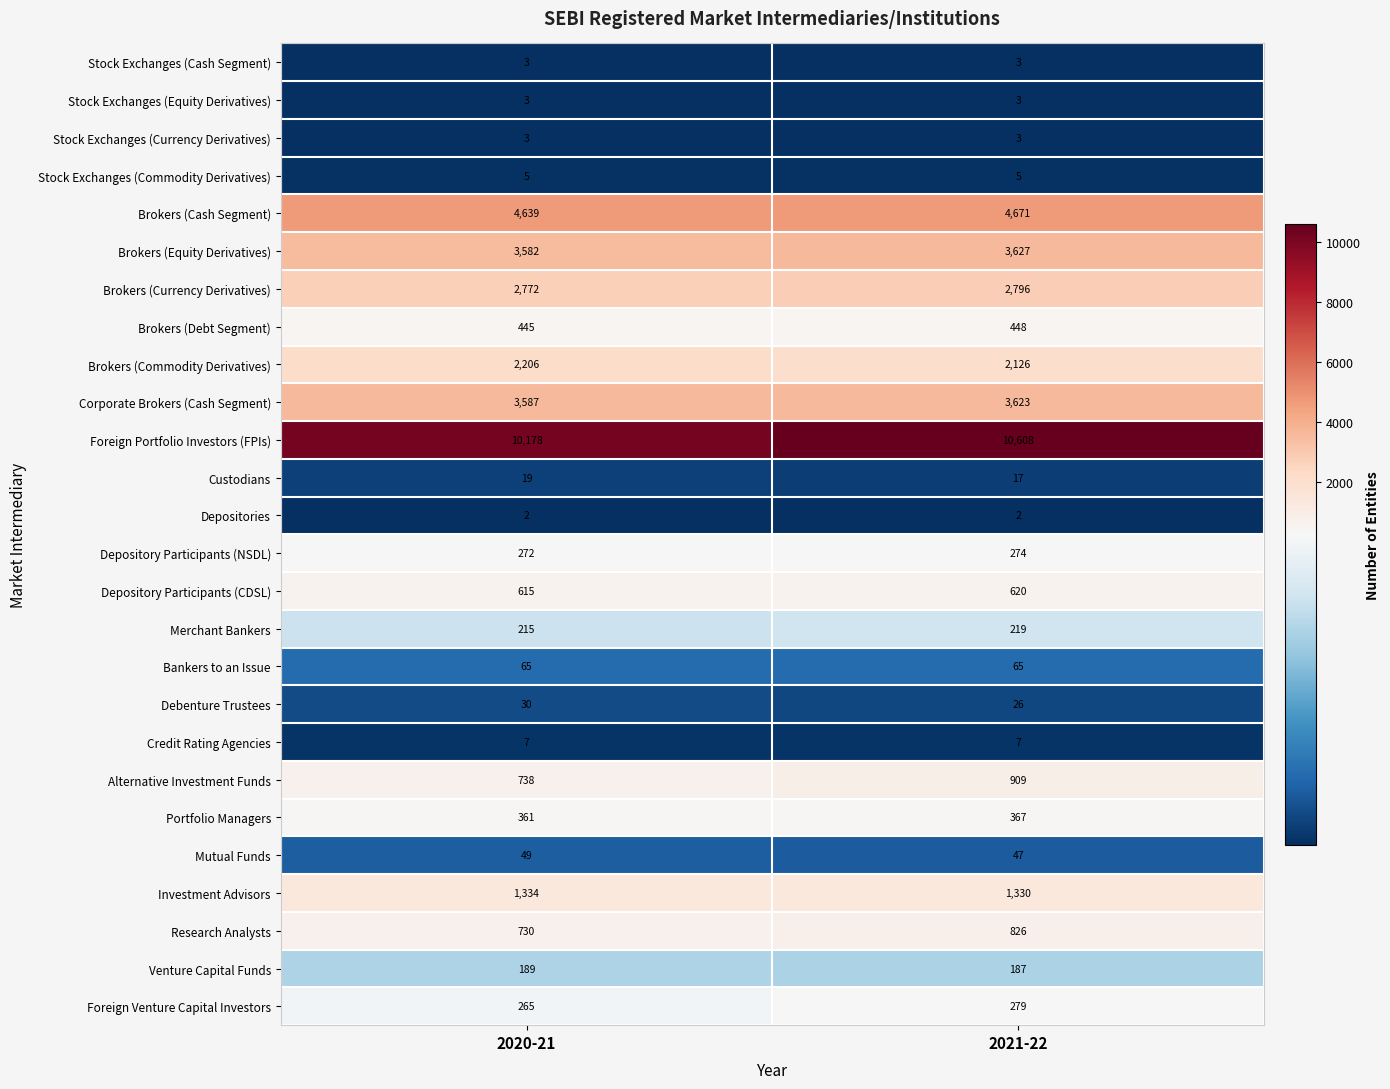

What is the sum of all Stock Exchanges (Cash Segment) values?

6